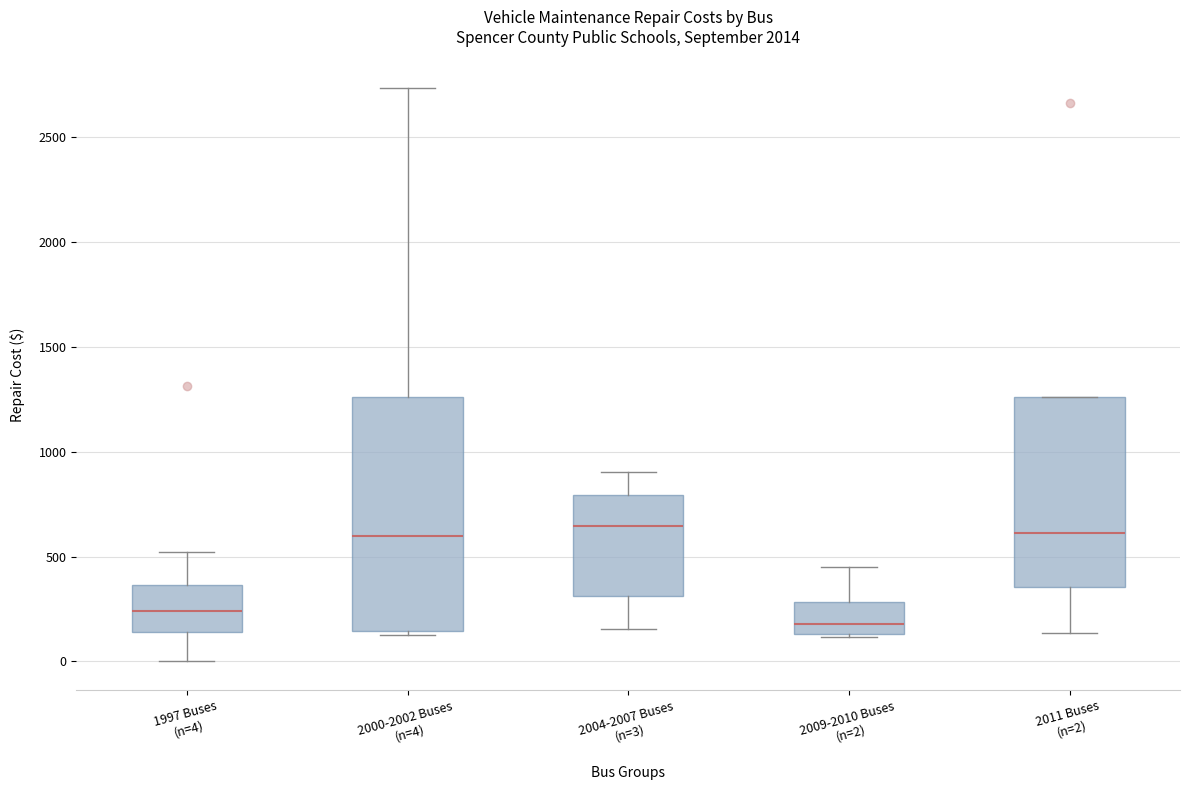

Reading left to right, transcribe this box plot: for each box, give where its median line is, the range the box spans, and where its two whiskers end, as read against the y-axis. The values are not printed on the chart, so give them approximately, as read against the axis.

1997 Buses (n=4): median 250, box 150 to 350, whiskers 0 to 500
2000-2002 Buses (n=4): median 600, box 150 to 1250, whiskers 150 (just below the box's lower edge) to 2750
2004-2007 Buses (n=3): median 650, box 300 to 800, whiskers 150 to 900
2009-2010 Buses (n=2): median 200, box 150 to 300, whiskers 100 to 450
2011 Buses (n=2): median 600, box 350 to 1250, whiskers 150 to 1250